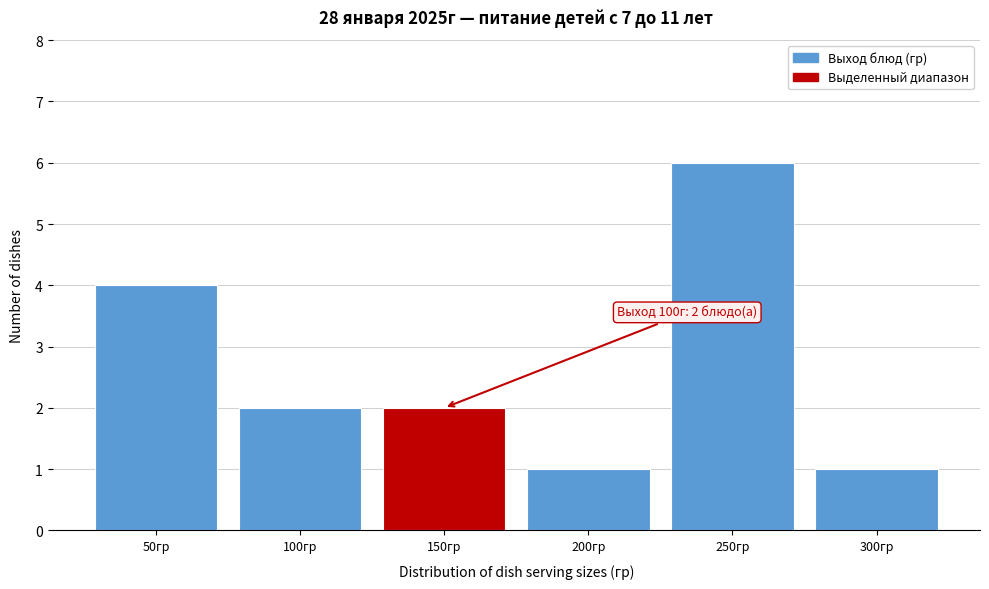

Reading right to left, what are all the values shown in this chart?

1	6	1	2	2	4